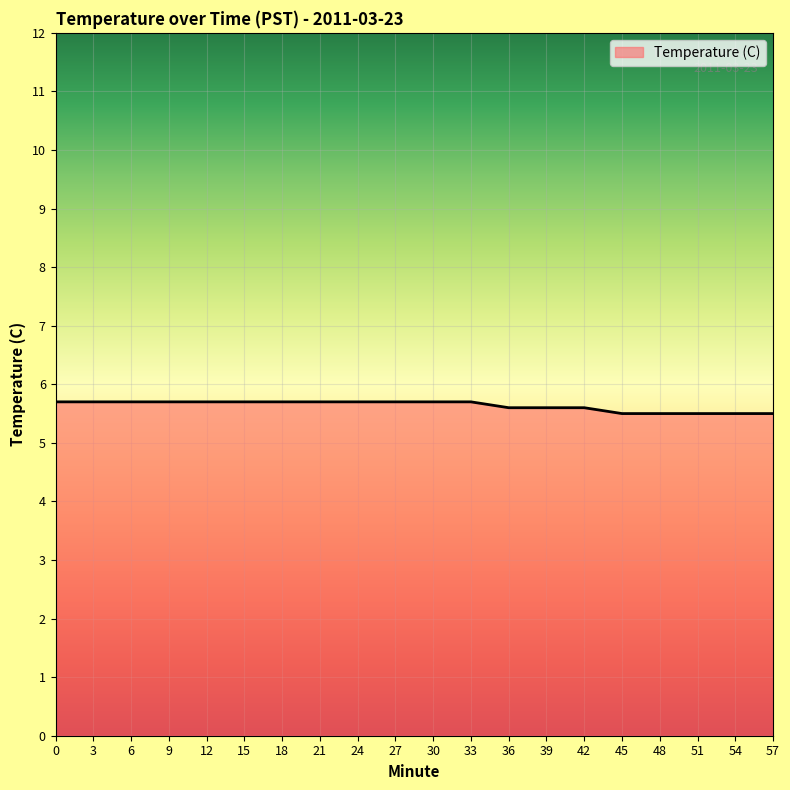

What is the difference between the maximum and minimum values?

0.2